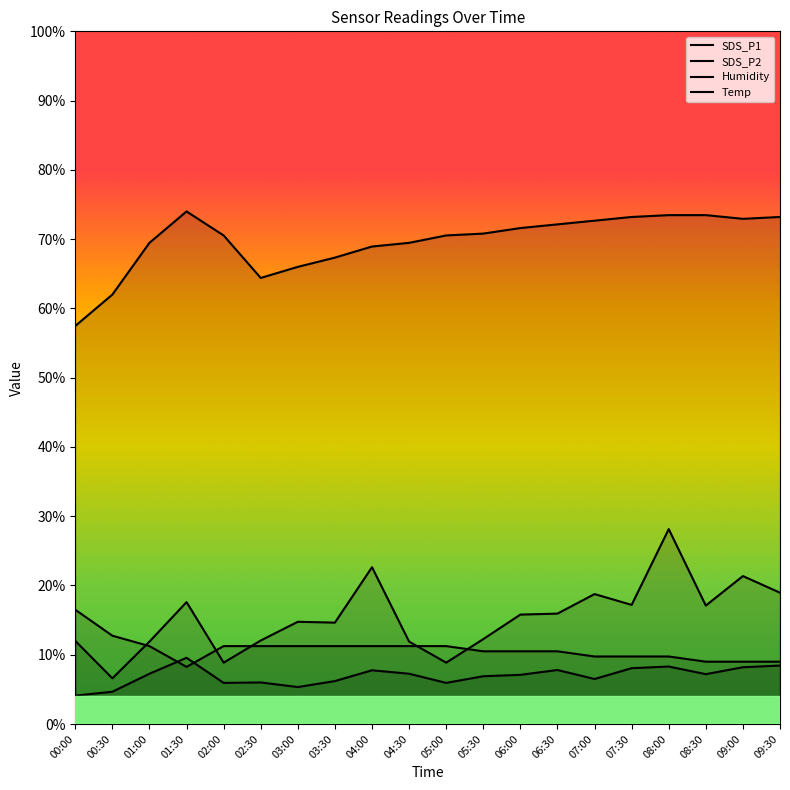

Between 01:00 and 06:30, which series saw the biggest shift?

SDS_P1